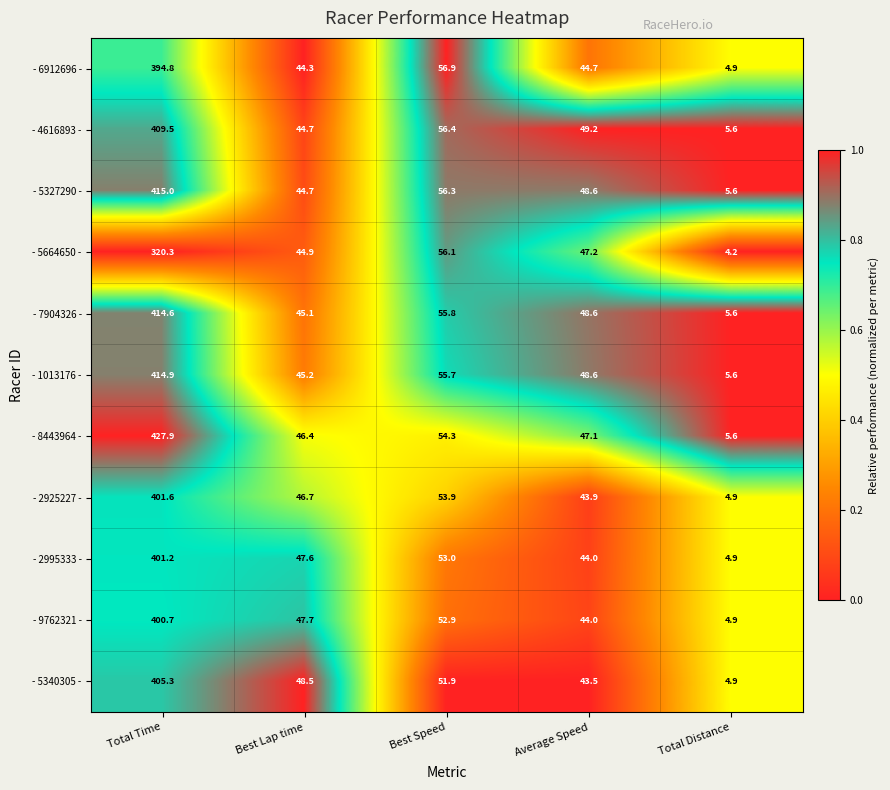

The - 7904326 - series shows 48.6 at Average Speed. True or false?

True